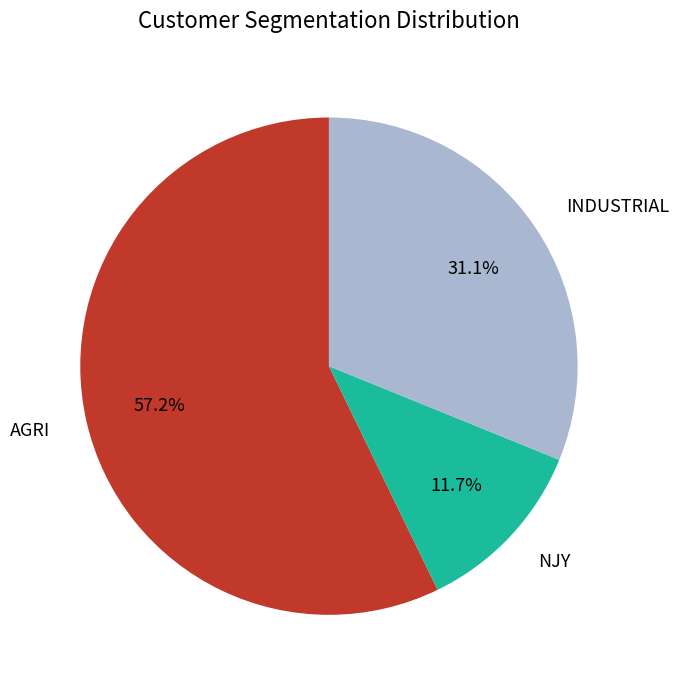

Does INDUSTRIAL account for over 50% of the chart?

No